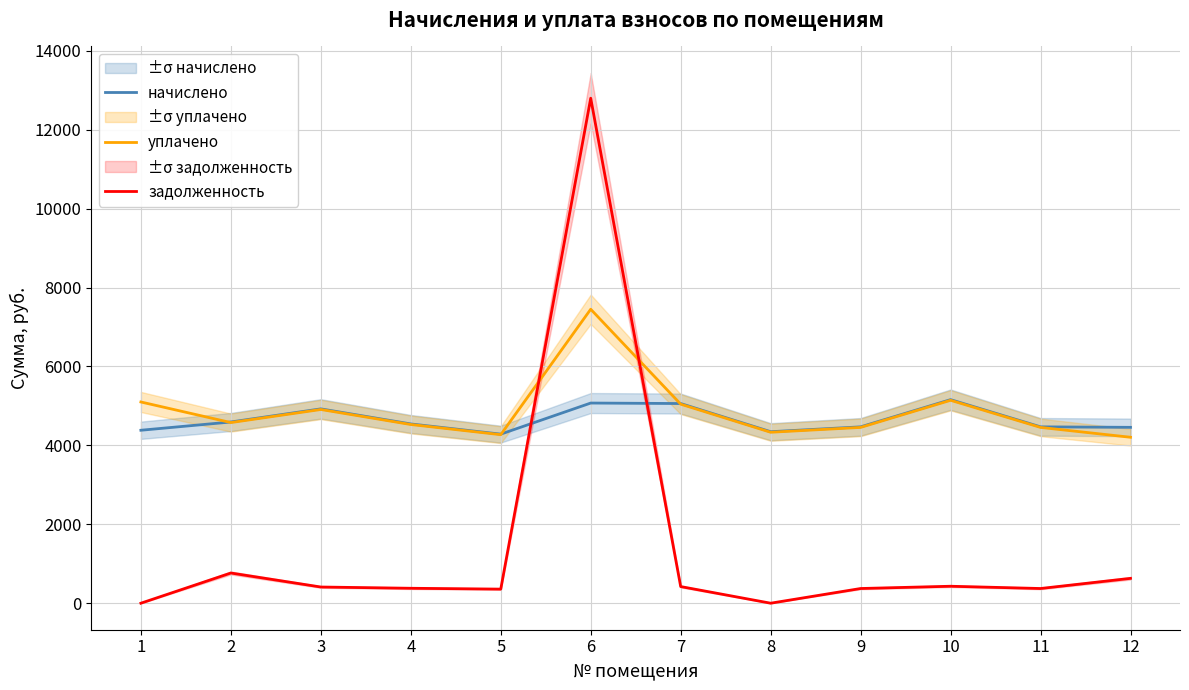

The задолженность series shows 181.8 at 12. True or false?

False